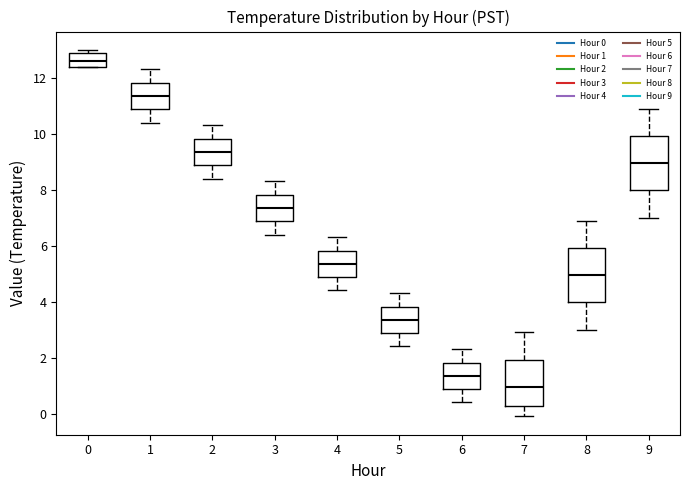

Which box's median line is the lowest?

7